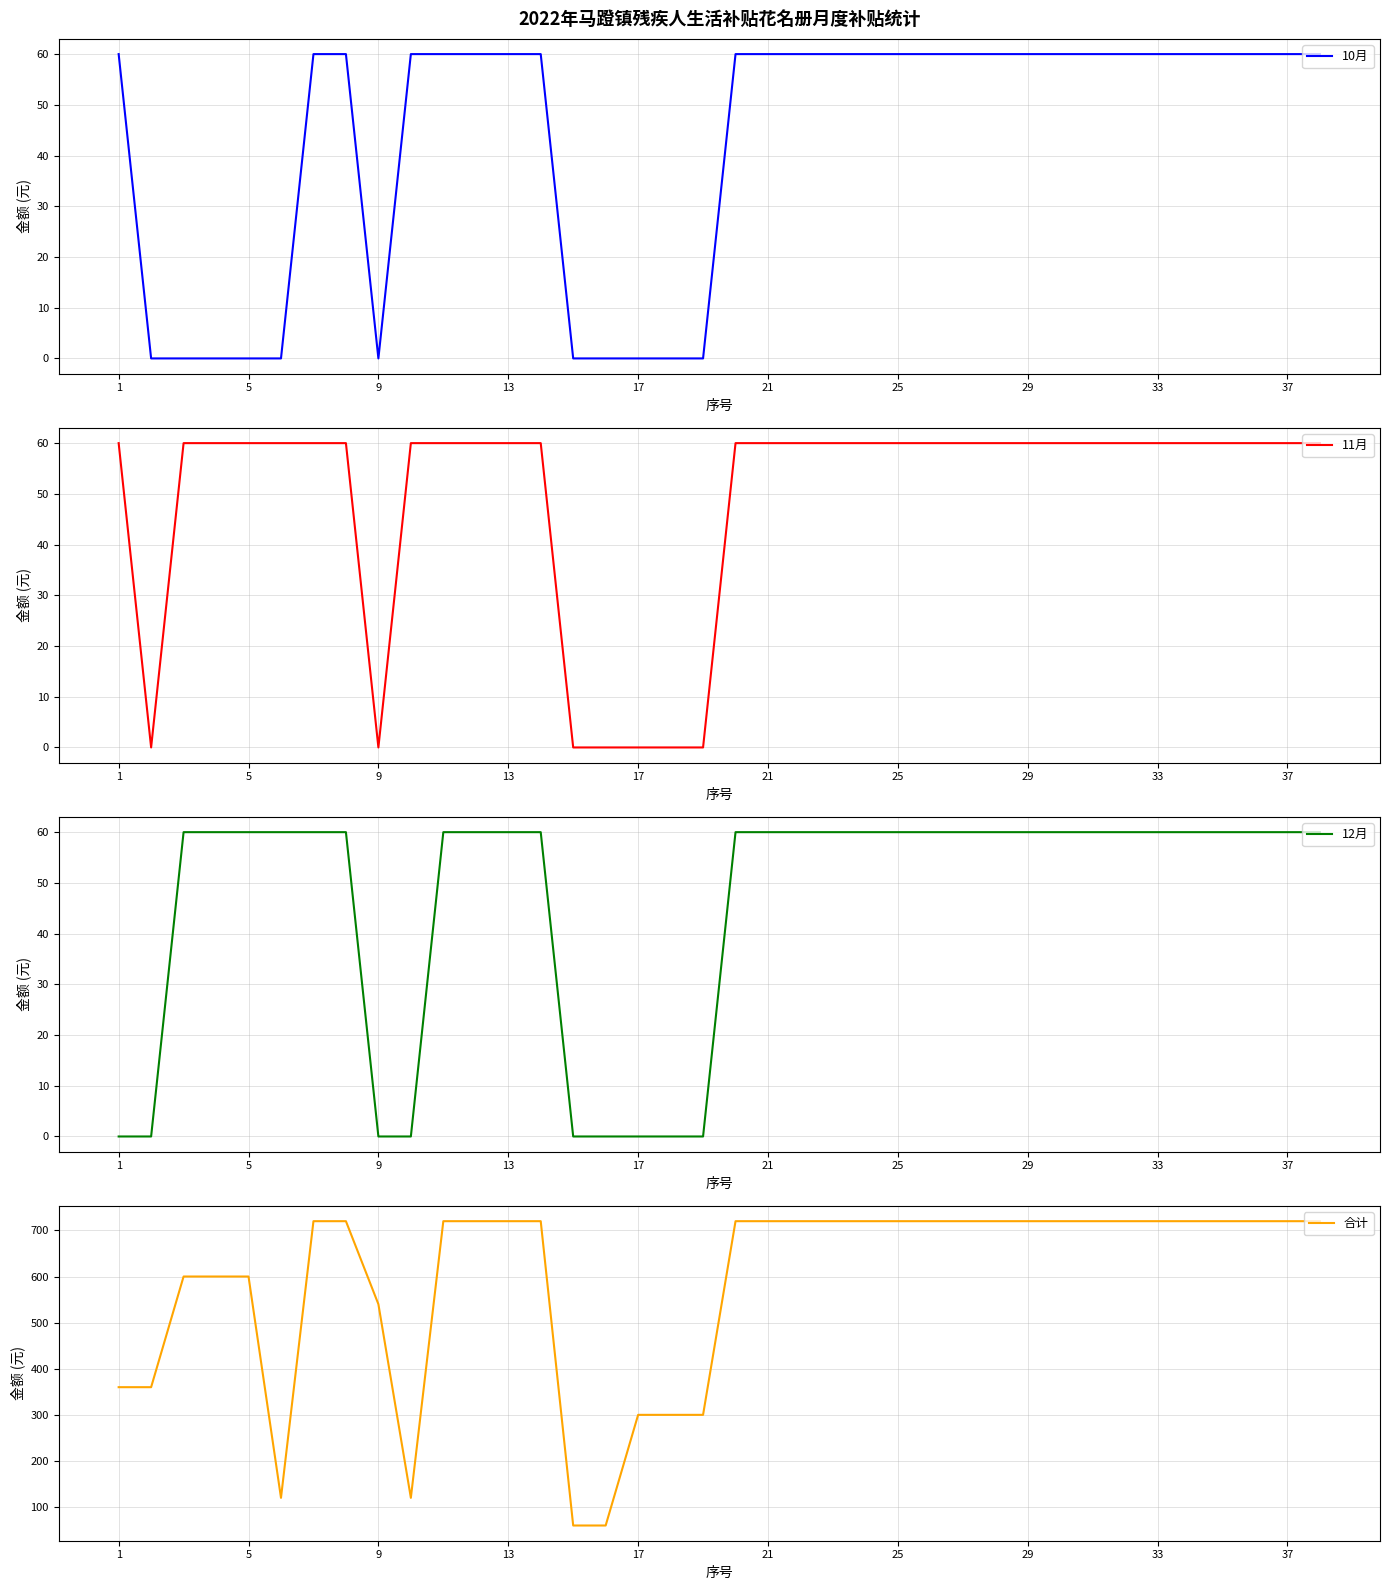

Does the chart display data point markers on the line(s)?

No